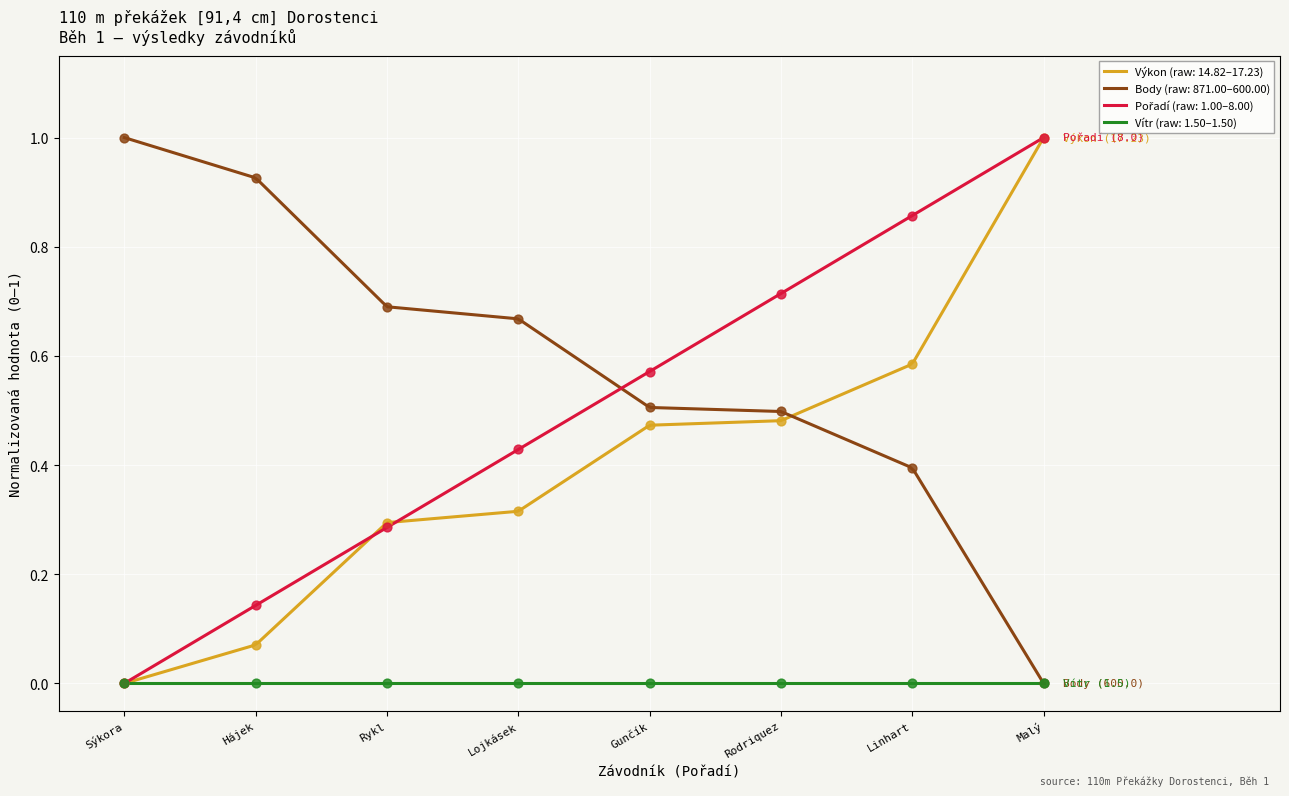

Which series reaches the minimum Y coordinate?

Pořadí